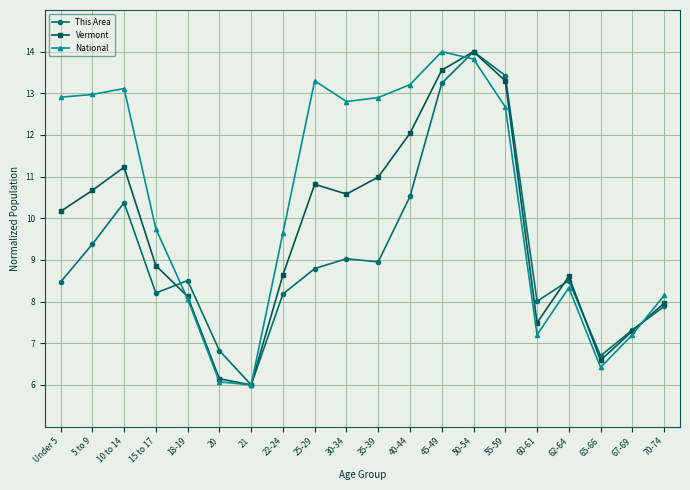

What is the label of the 17th point from the right?

15 to 17